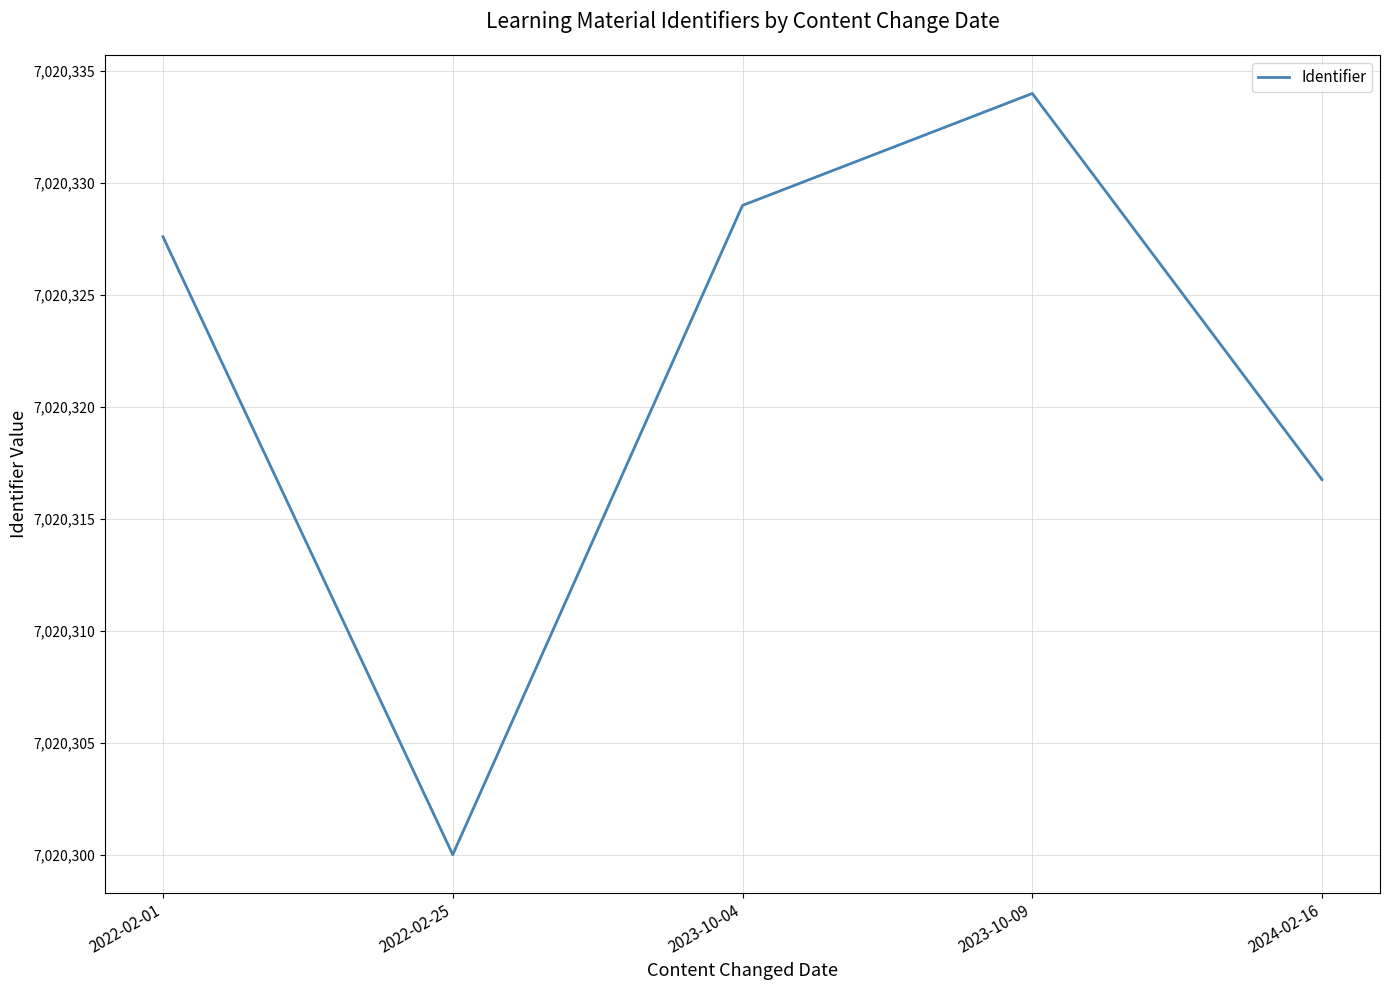

Which has a higher value, 2024-02-16 or 2022-02-01?

2022-02-01